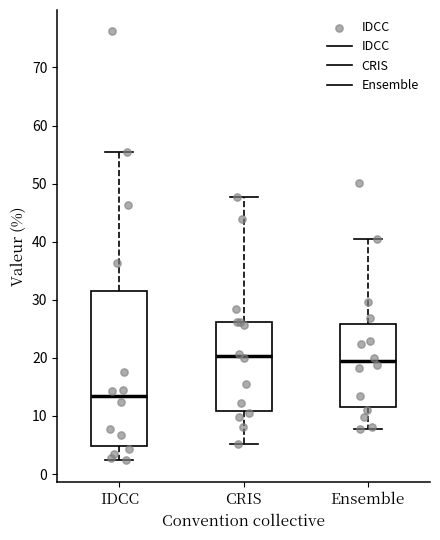

Which box has the lowest median line?

IDCC